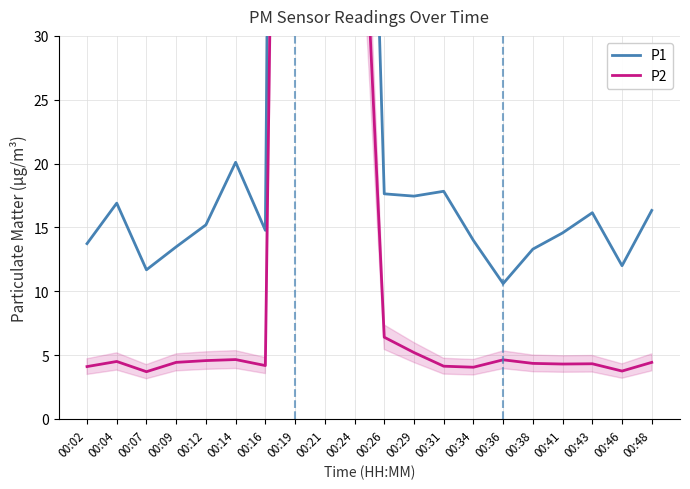

What is the greatest value displayed?

663.9